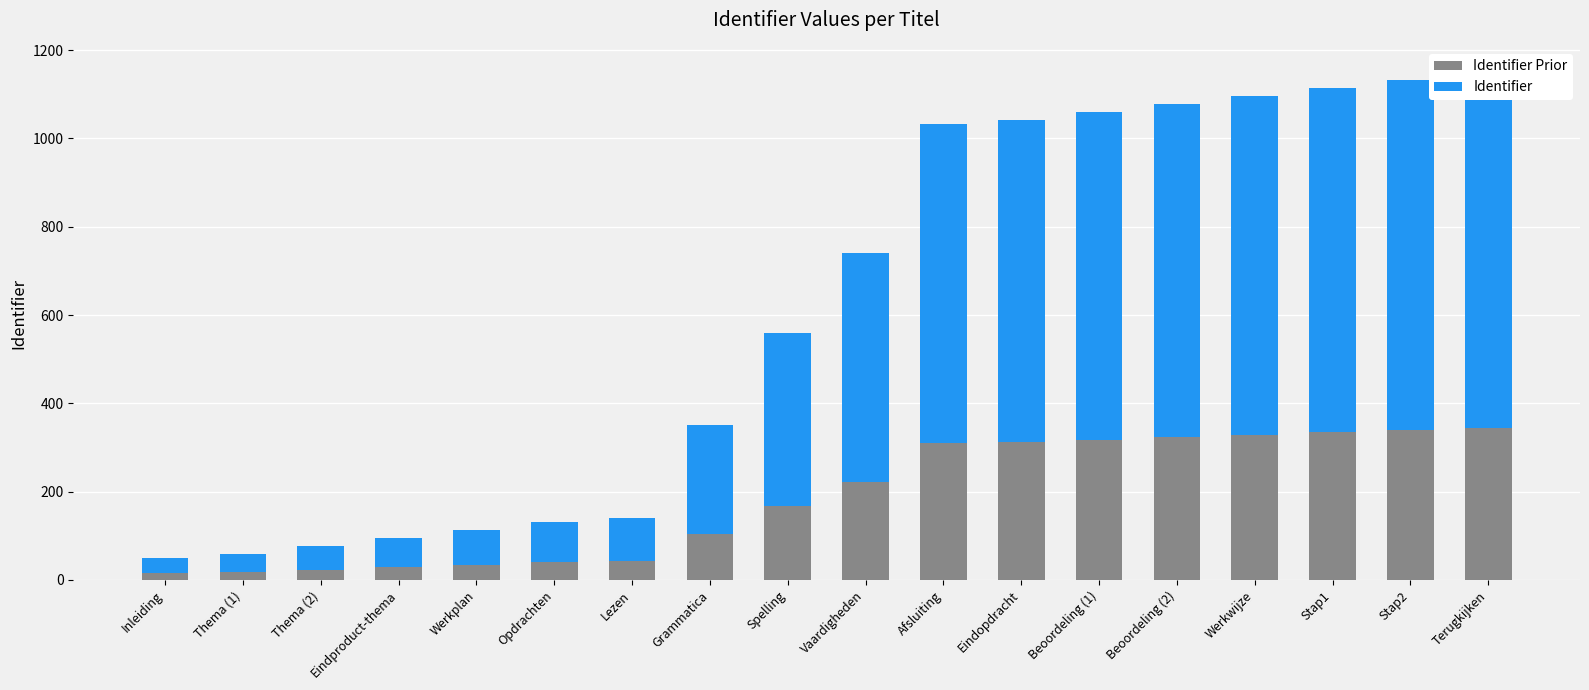

How many values in the Identifier Prior series exceed 222?

9